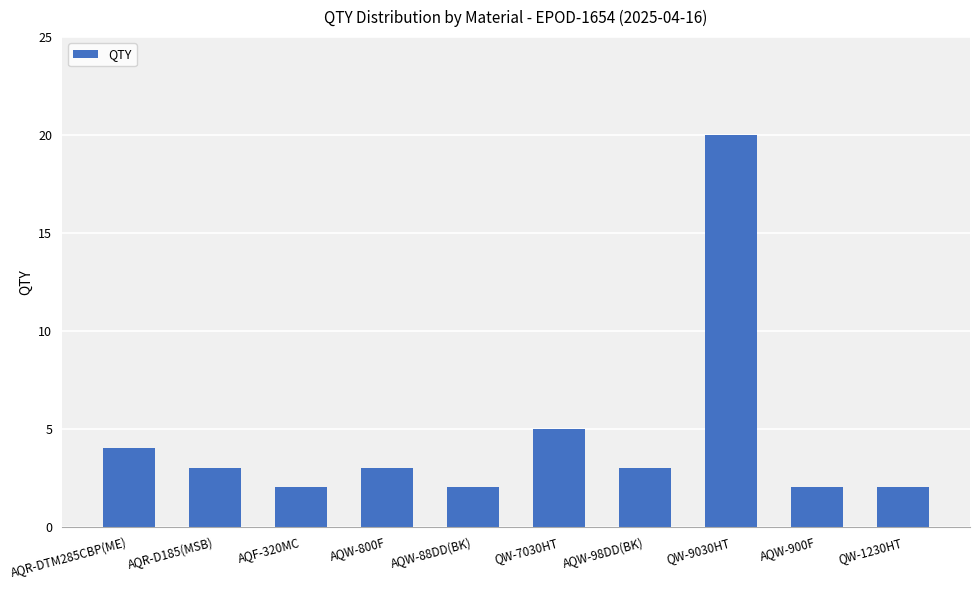

Is it true that the value at AQW-900F is 2?

True